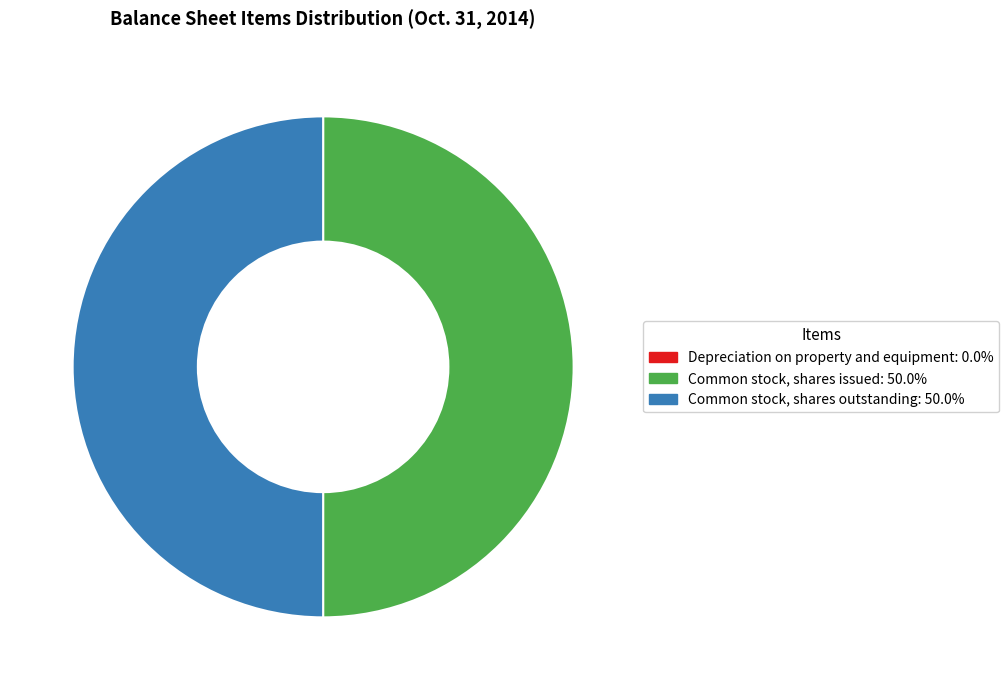

Approximately how many times larger is the value at Common stock, shares outstanding compared to Common stock, shares issued?

1.0